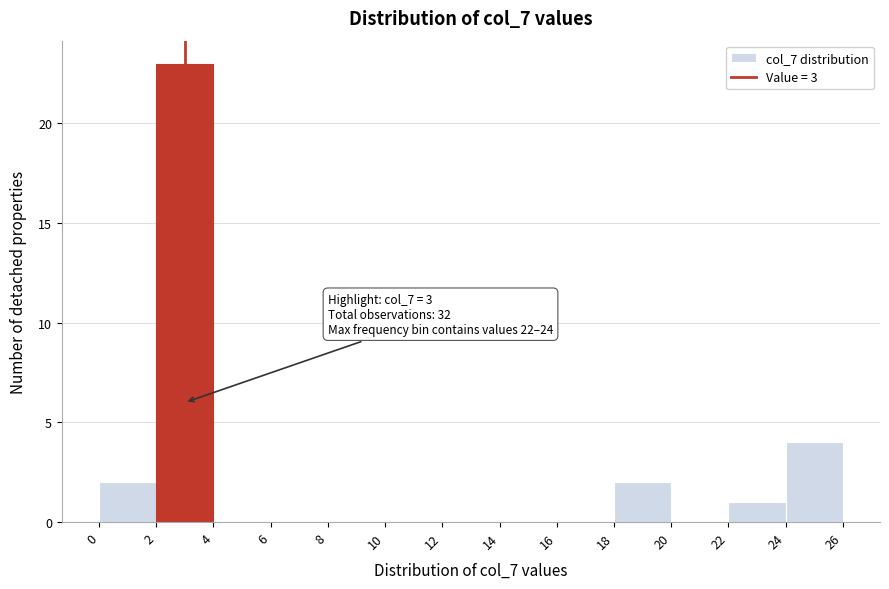

Over which range of the x-axis is the bar tallest?

2 to 4